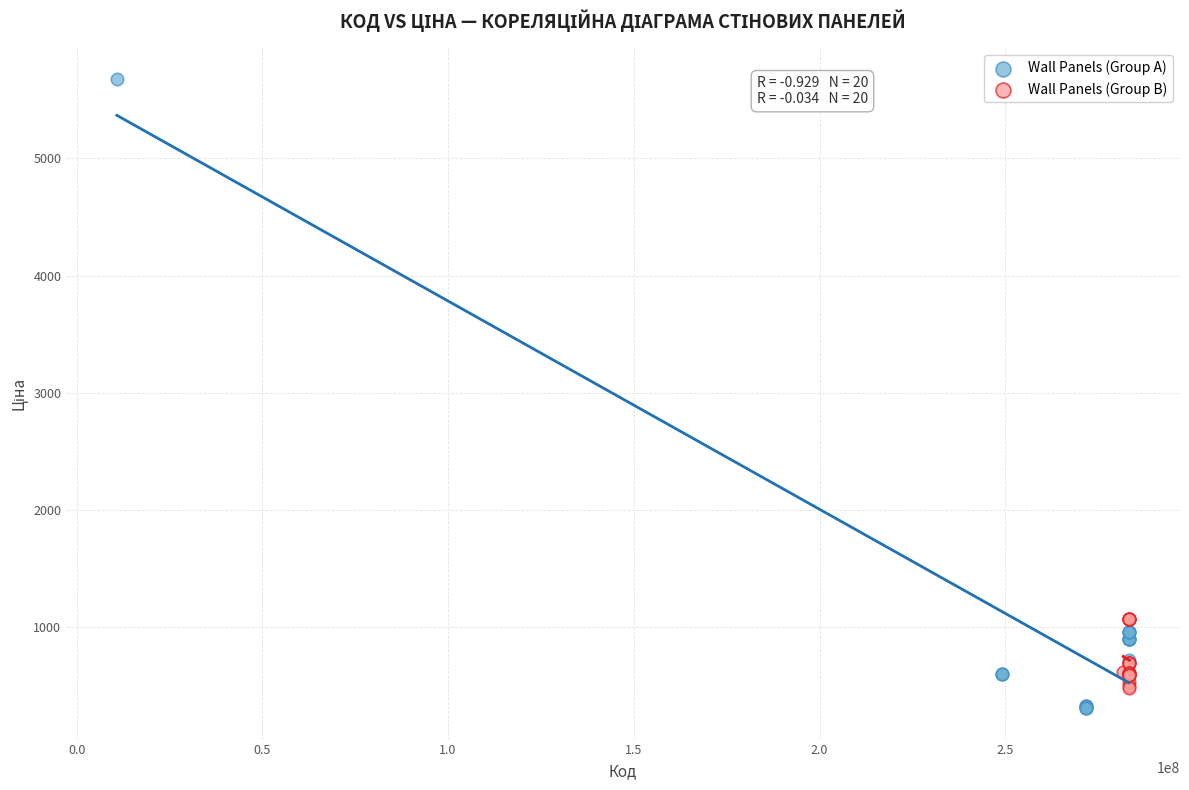

What are all the series names shown in the legend?

Wall Panels (Group A), Wall Panels (Group B)